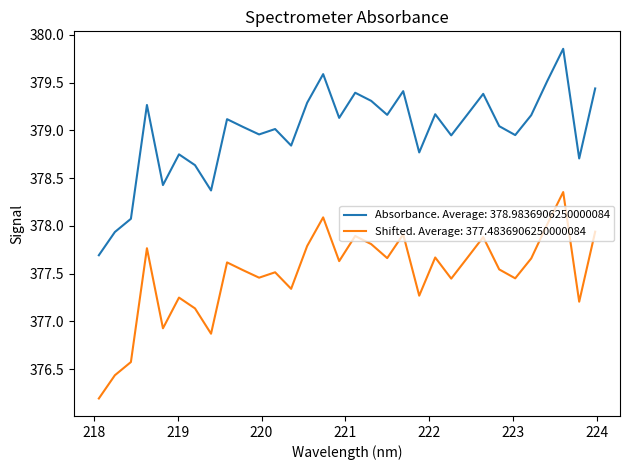

Rank the series by their maximum value, from highest to lowest.

Absorbance. Average: 378.9836906250000084, Shifted. Average: 377.4836906250000084